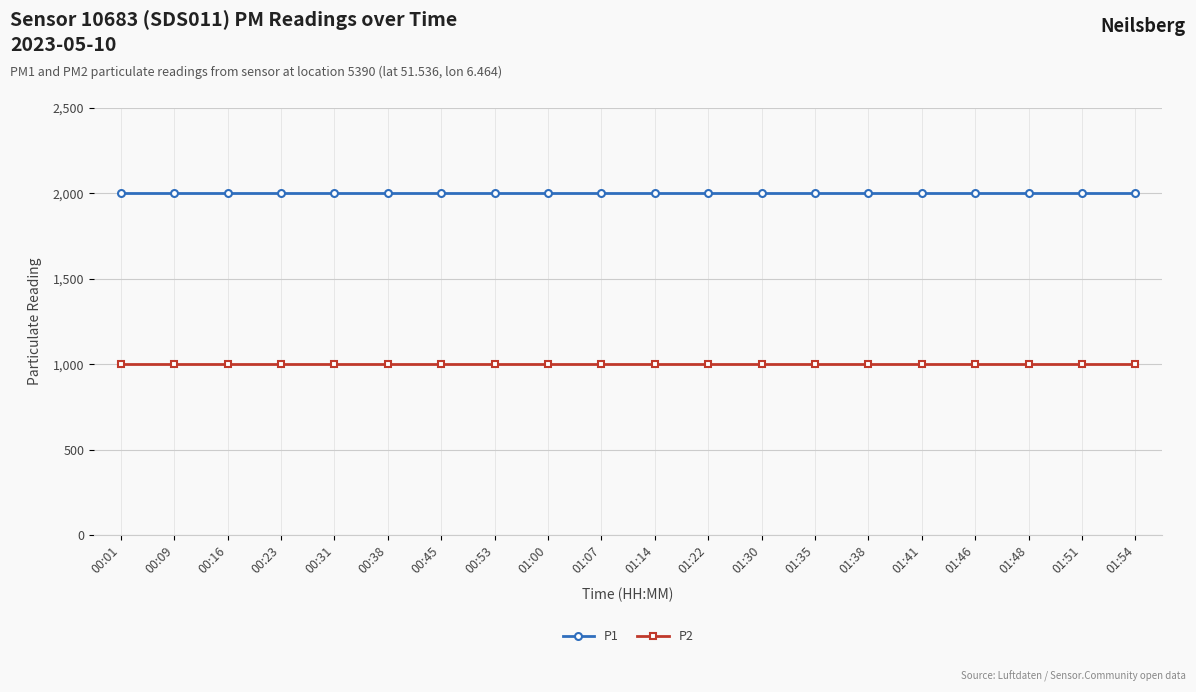

True or false: P1 and P2 cross at least once.

False